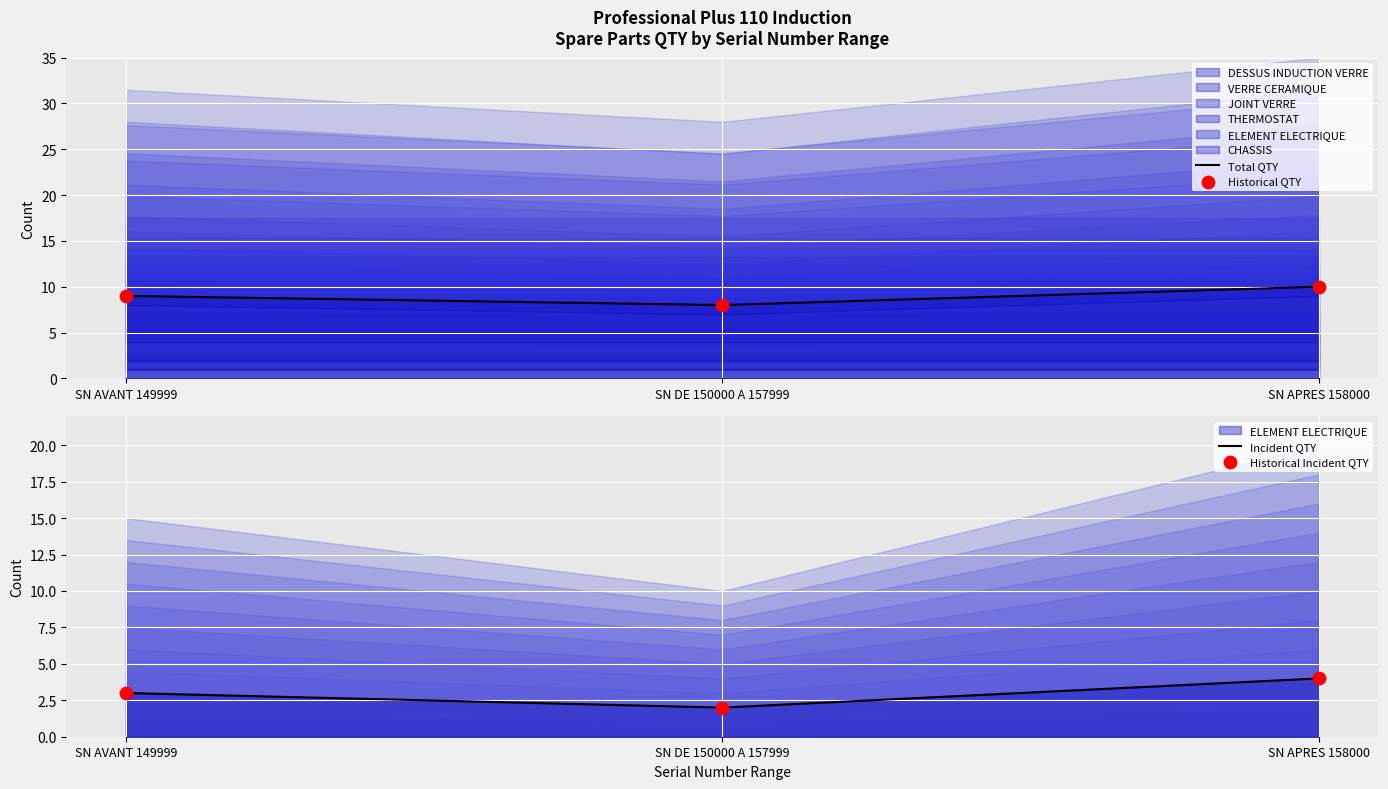

Which series has the largest total across all categories?

Total QTY